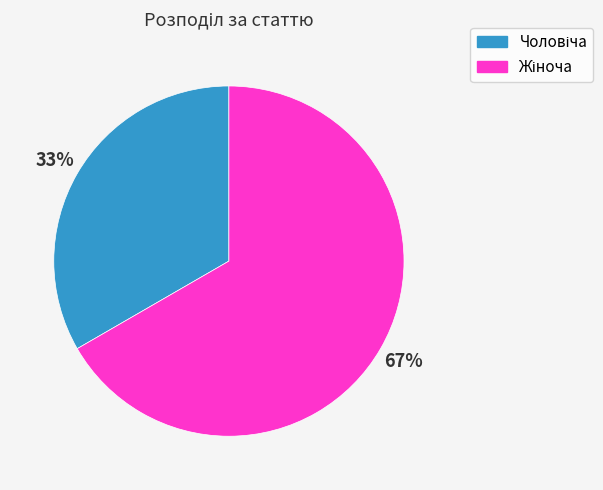

To the nearest percent, what is the average slice percentage?

50%